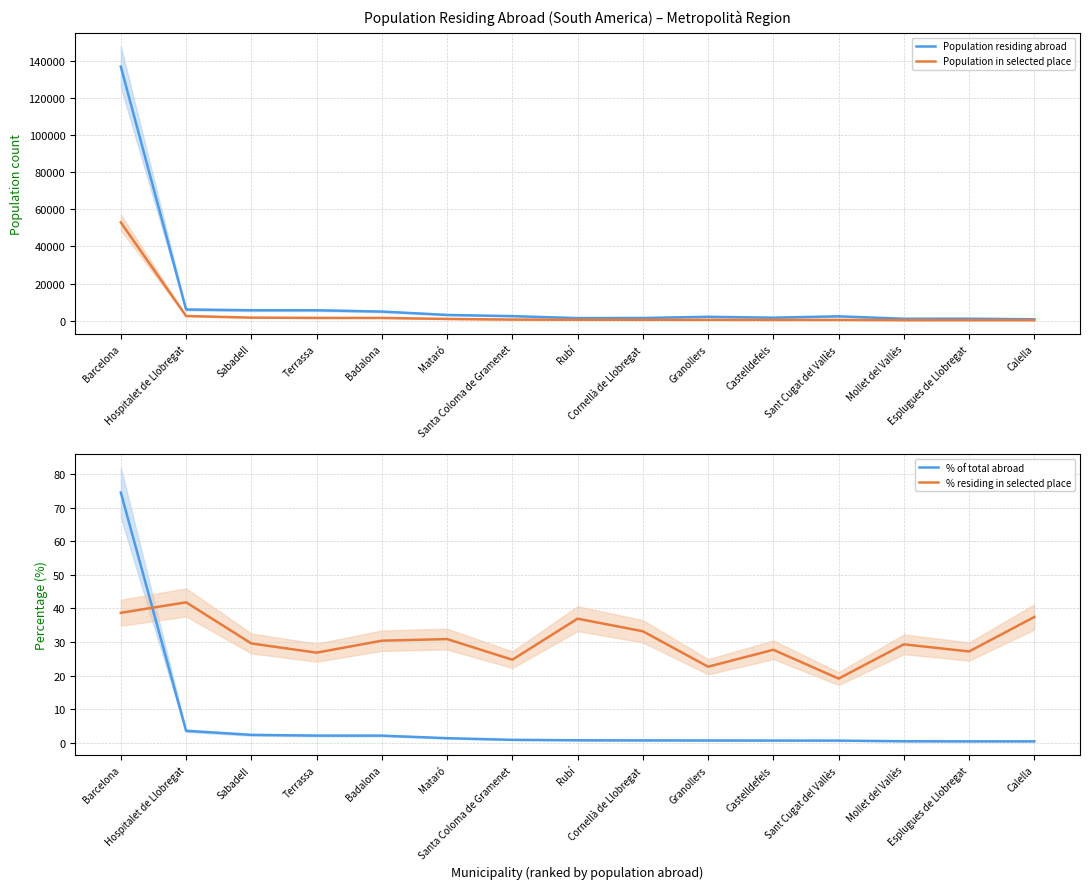

How many distinct data groups are displayed?

4